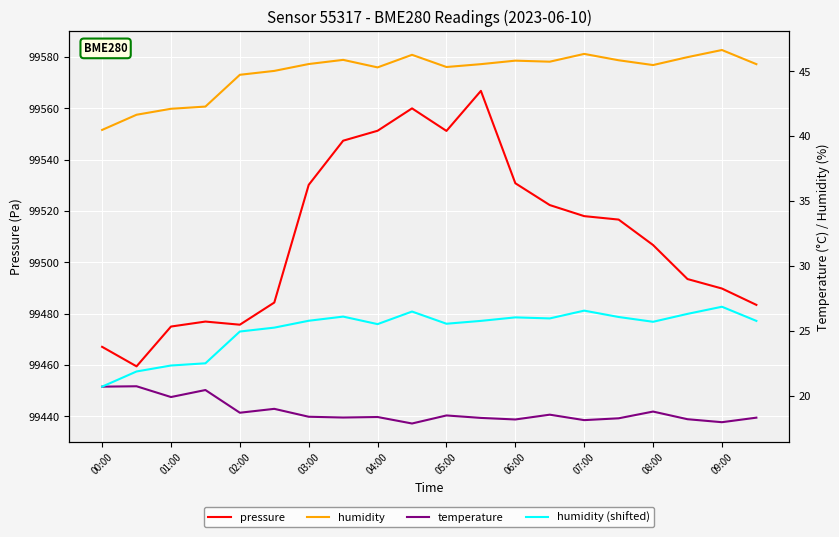

True or false: pressure has a value of 31968.8 at 03:00.

False